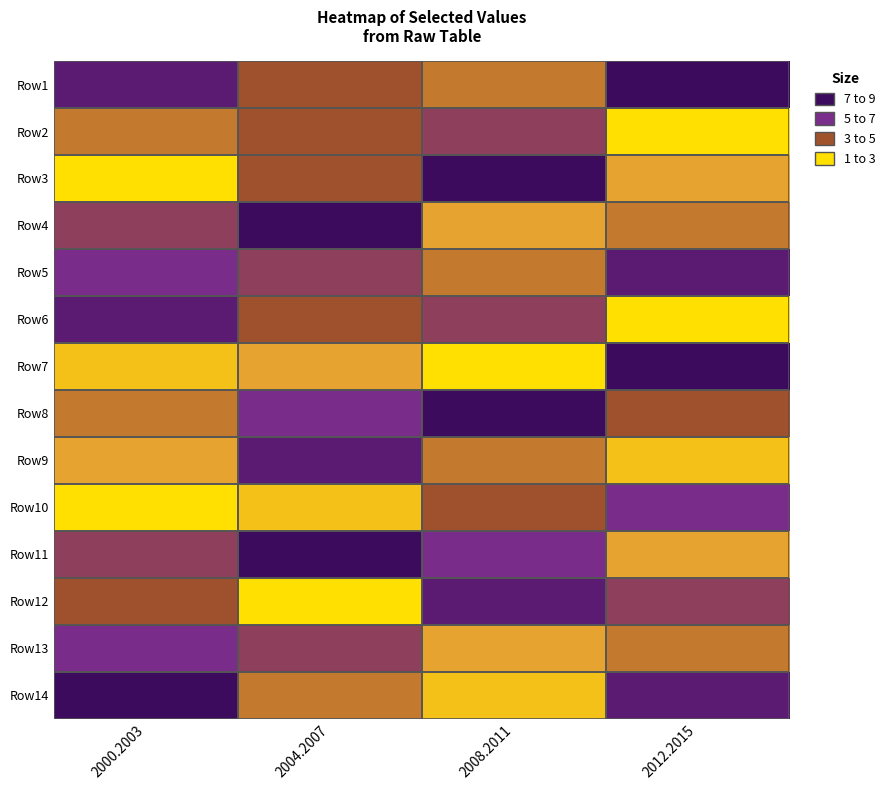

What is the maximum value shown in the chart?

9